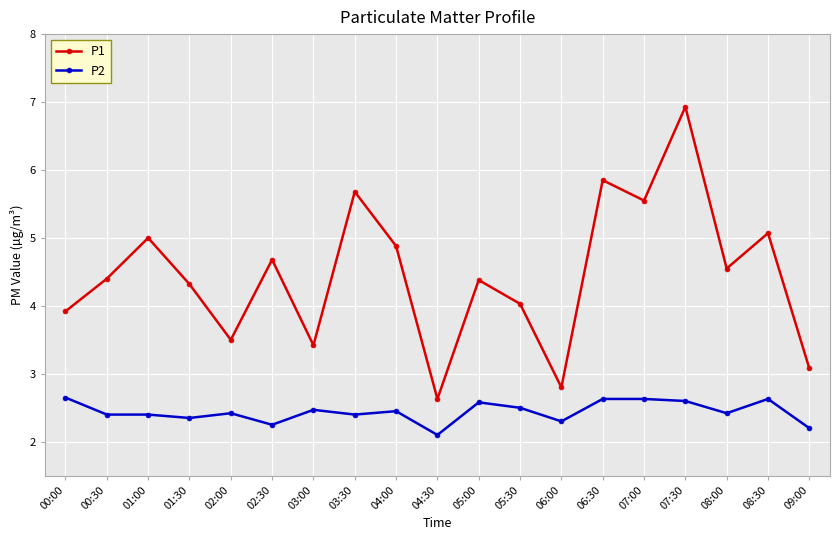

Is it true that P2 equals 4.2 at 03:00?

False